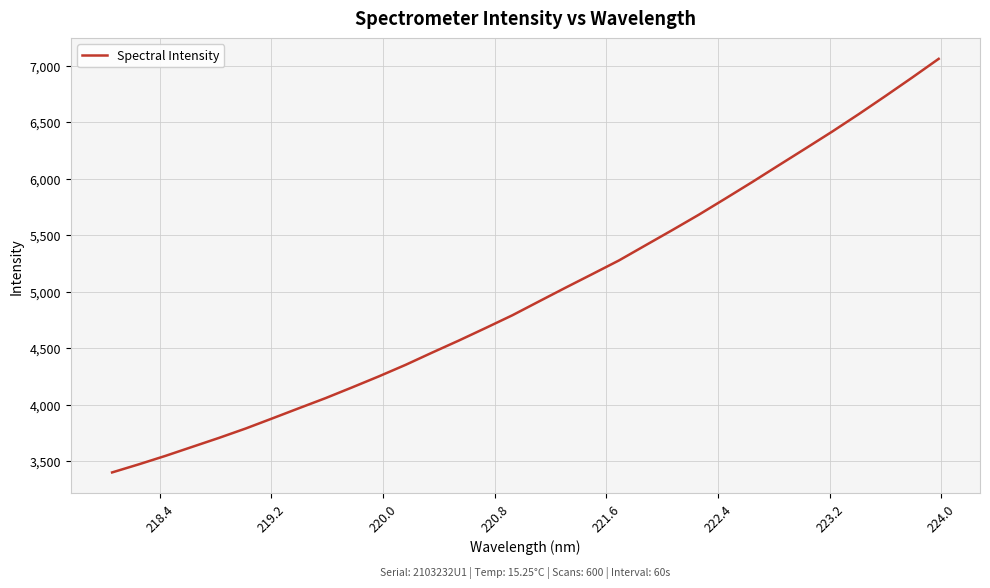

What is the greatest value displayed?

7060.4